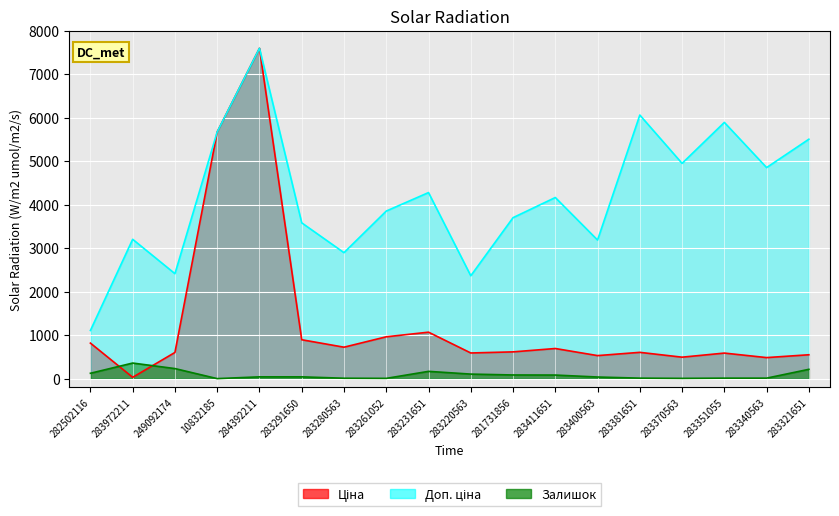

Count the number of categories in the chart.

18